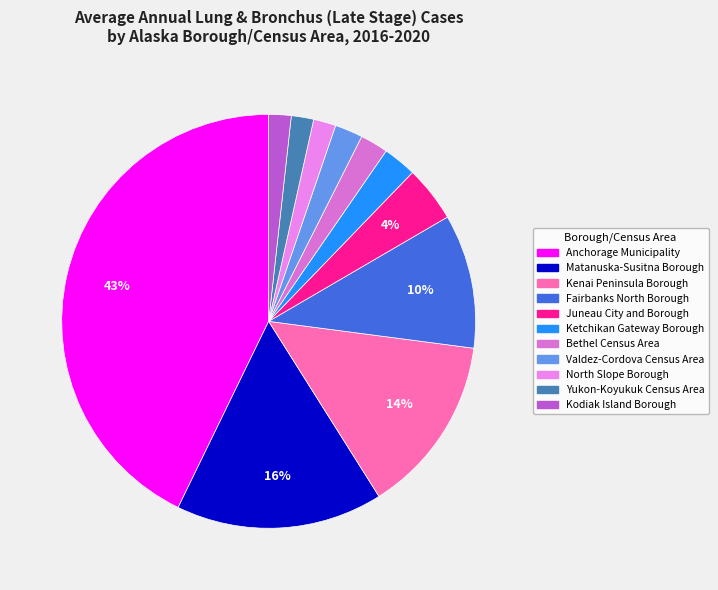

How many slices are in this pie chart?

11